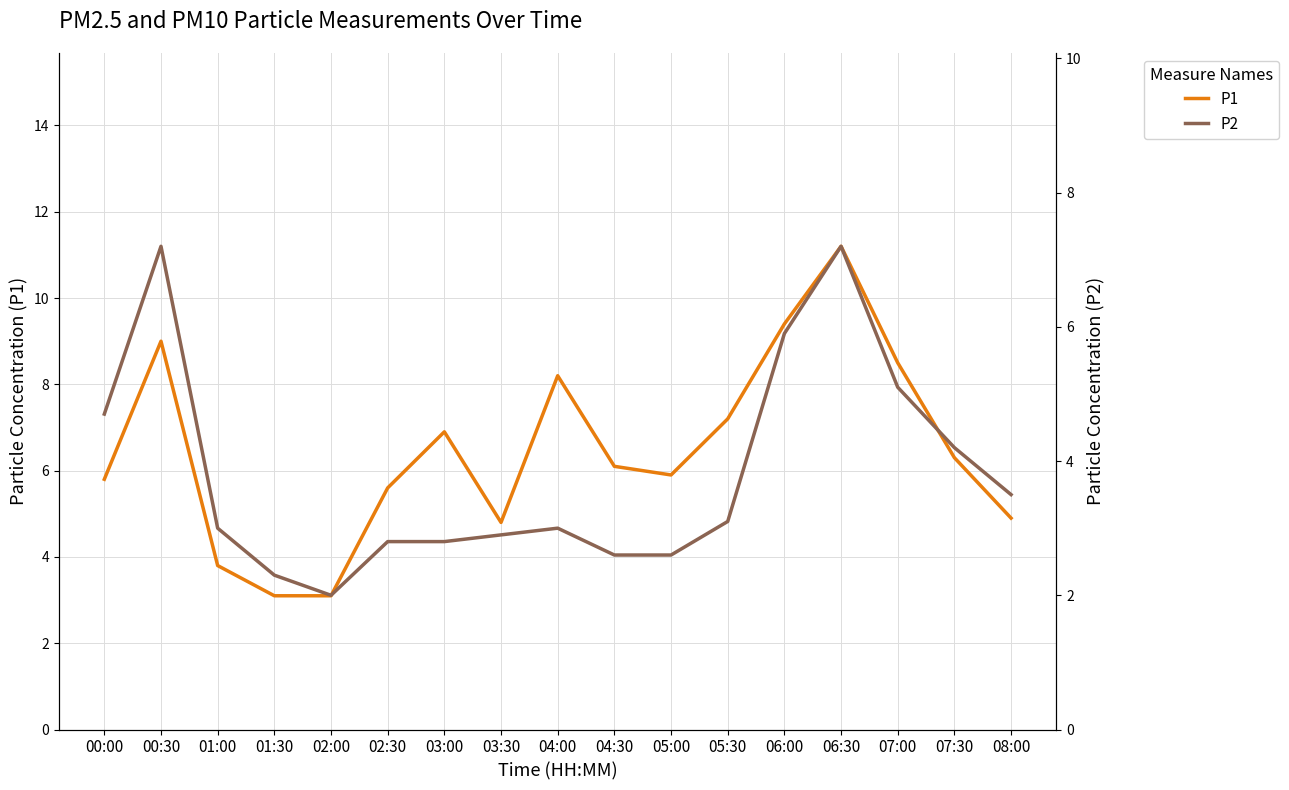

Where is P2 nearest to the value 4?

07:30